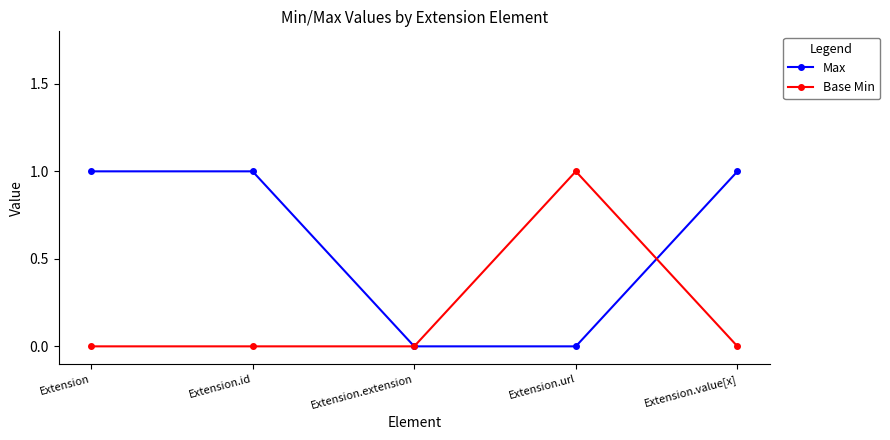

Rank the series at Extension.id from lowest to highest value.

Base Min, Max